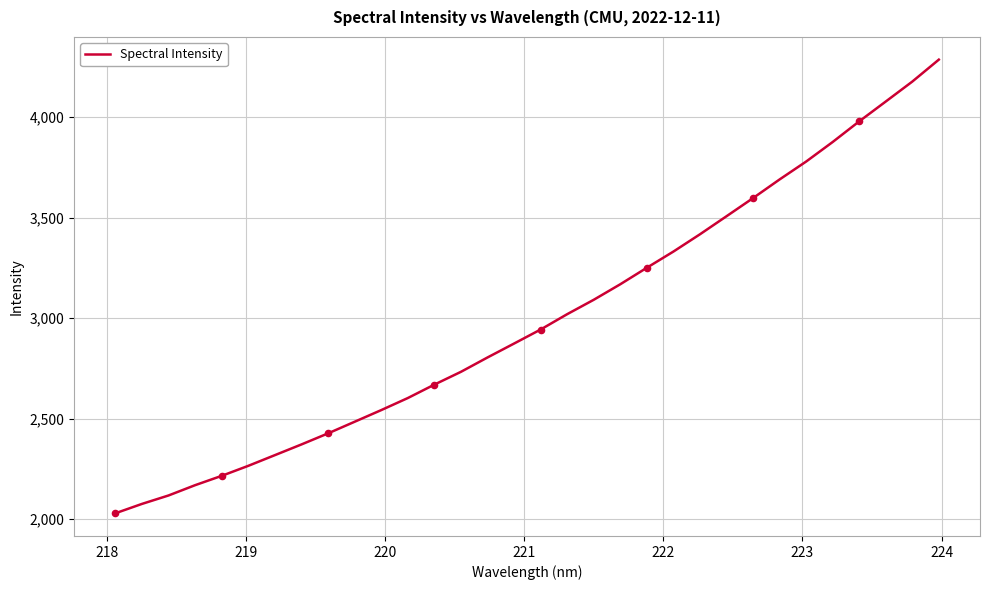

What is the smallest value displayed?

2029.1